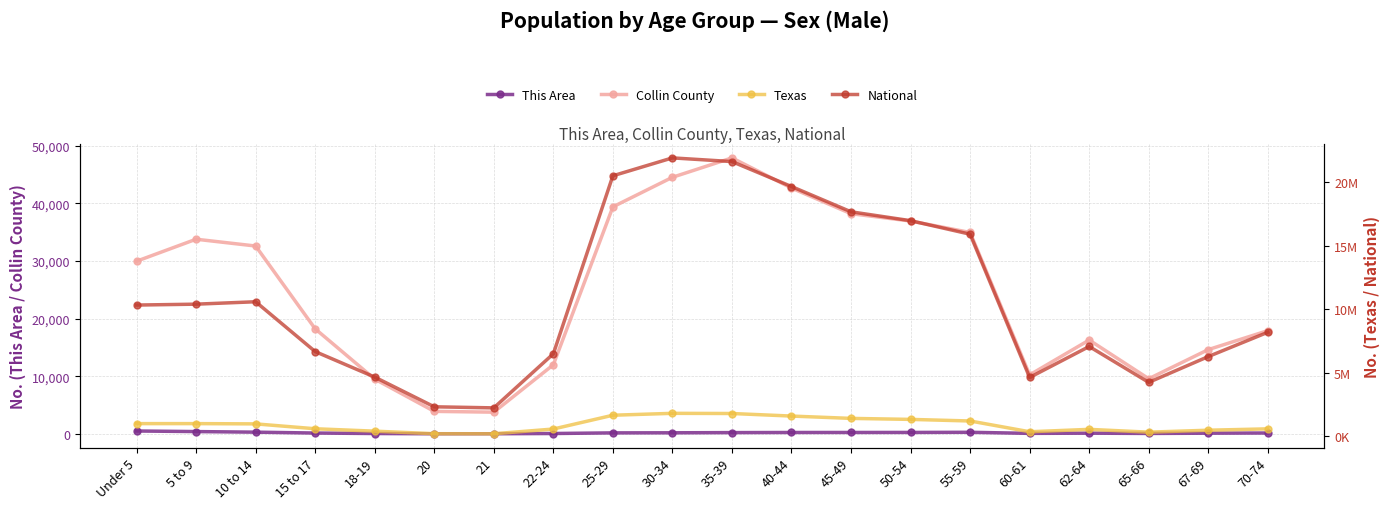

What is the smallest value displayed?

16